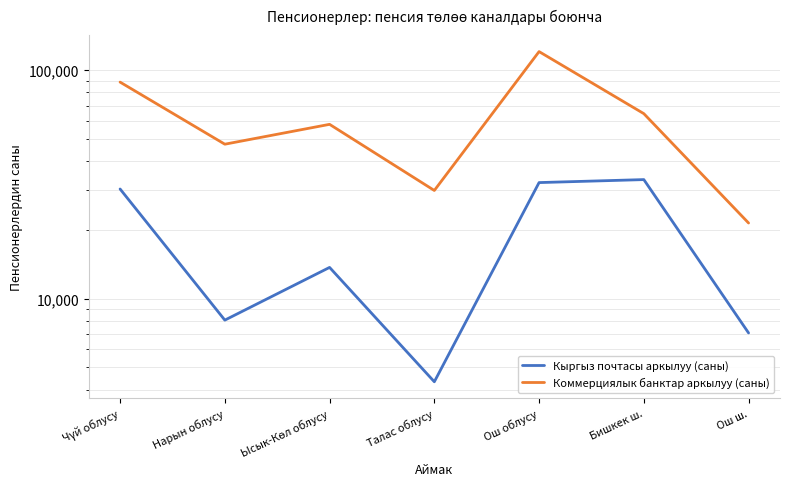

Rank the series by their average value, from lowest to highest.

Кыргыз почтасы аркылуу (саны), Коммерциялык банктар аркылуу (саны)